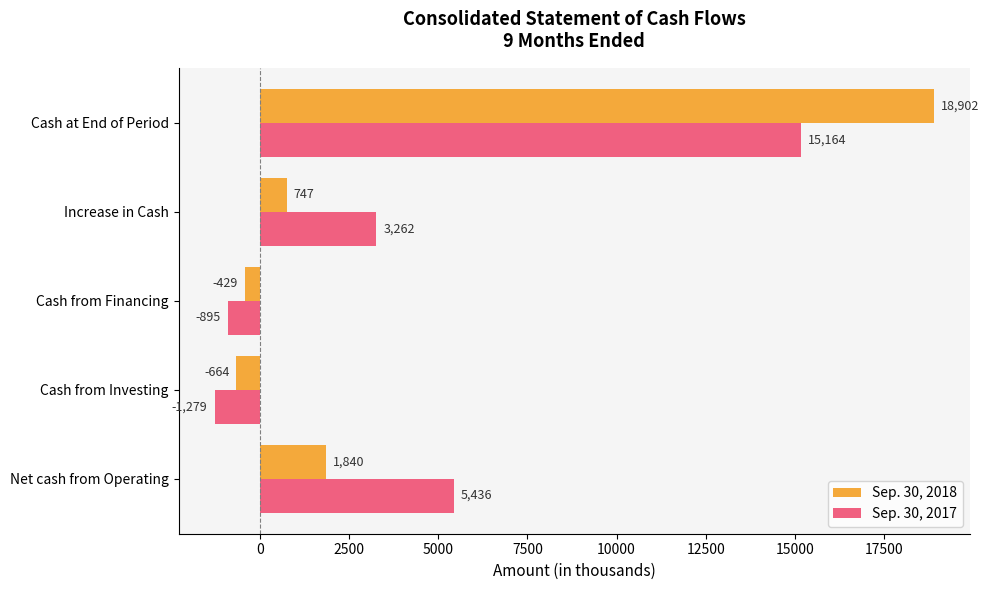

How many data points does each series have?

5